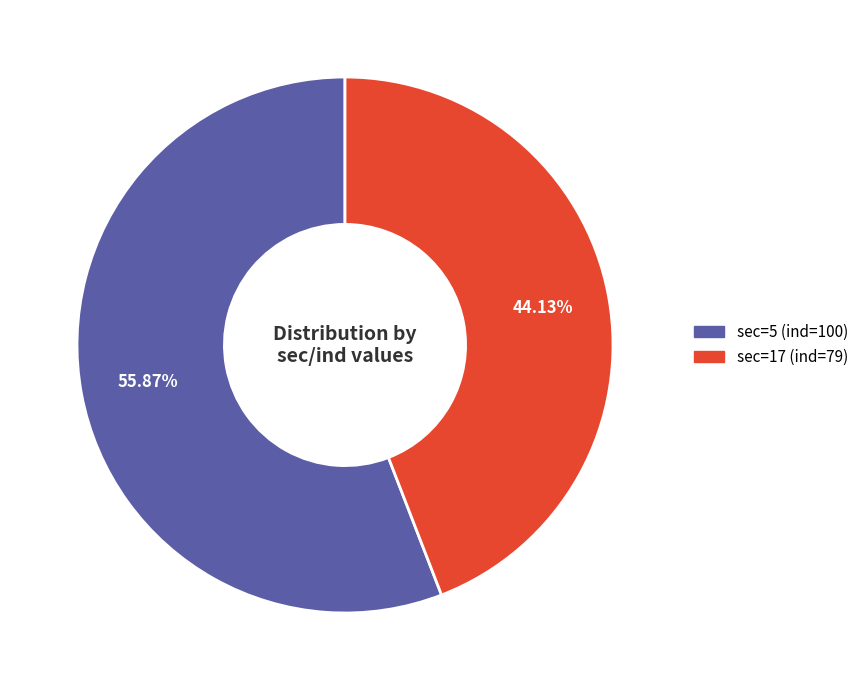

To the nearest percent, what portion does sec=5 (ind=100) represent?

56%